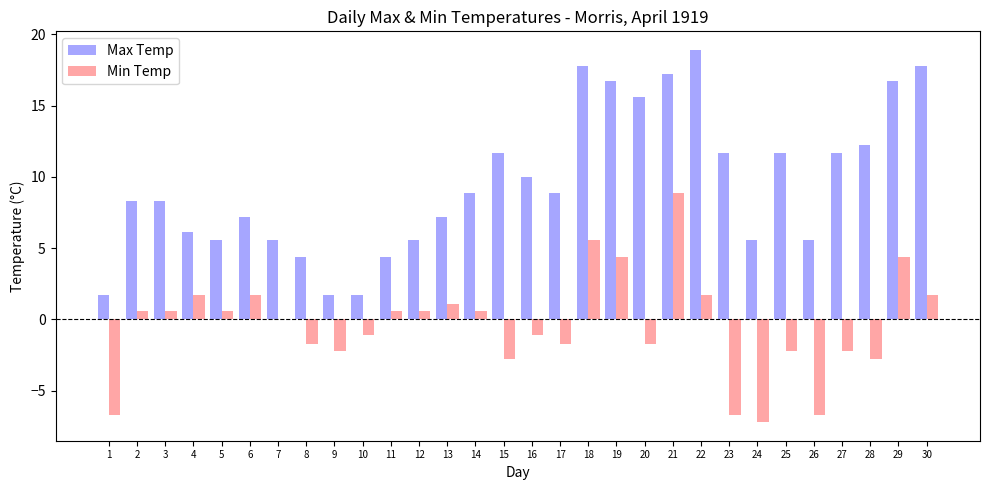

What is the total value across all series at 2?

8.9